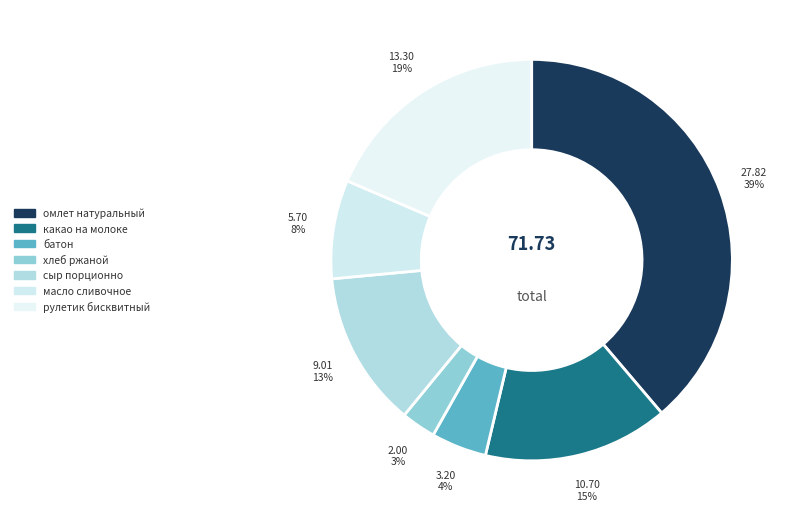

True or false: какао на молоке accounts for 9% of the total.

False